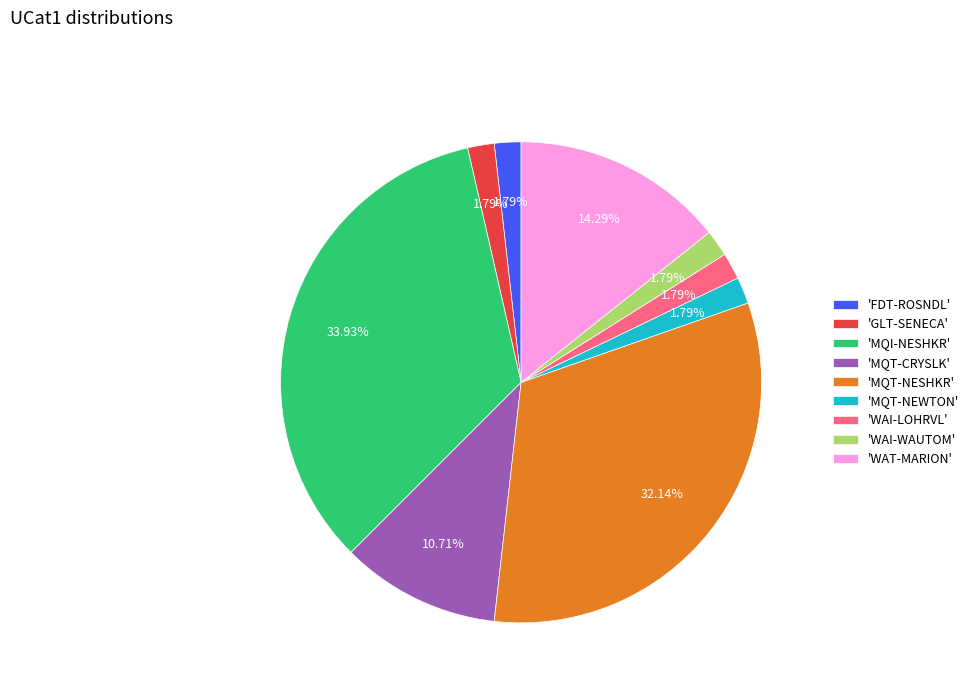

Combined, do 'MQI-NESHKR' and 'WAT-MARION' account for over 50%?

No